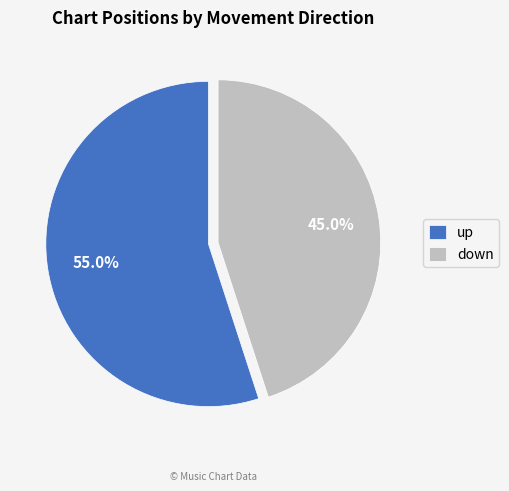

Is the sum of down and up greater than half?

Yes